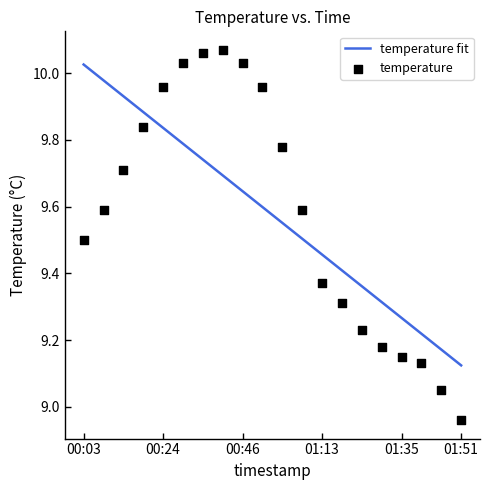

Which category has the lowest value in the temperature fit series?

01:51